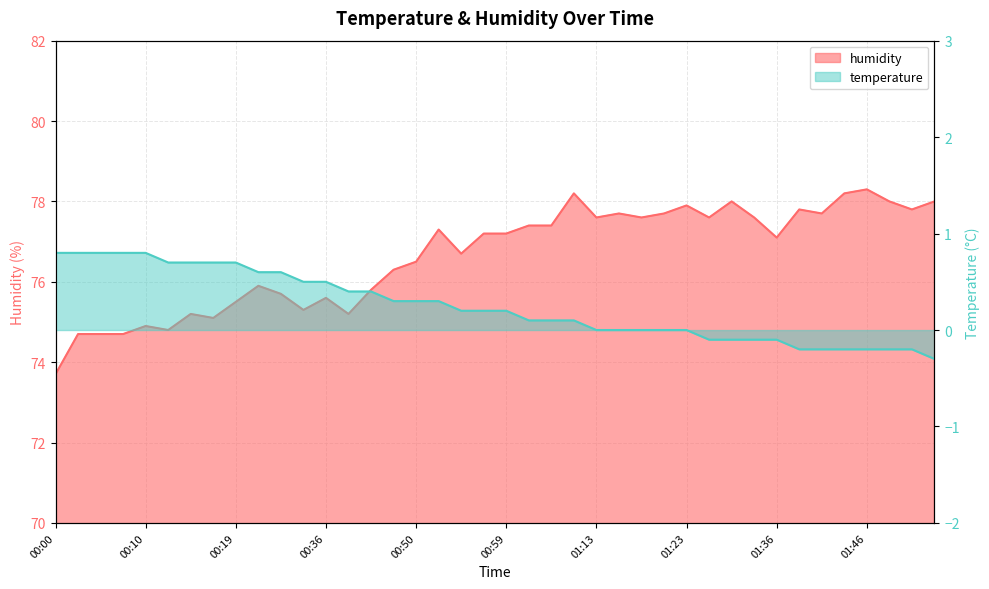

True or false: temperature and humidity cross at least once.

False